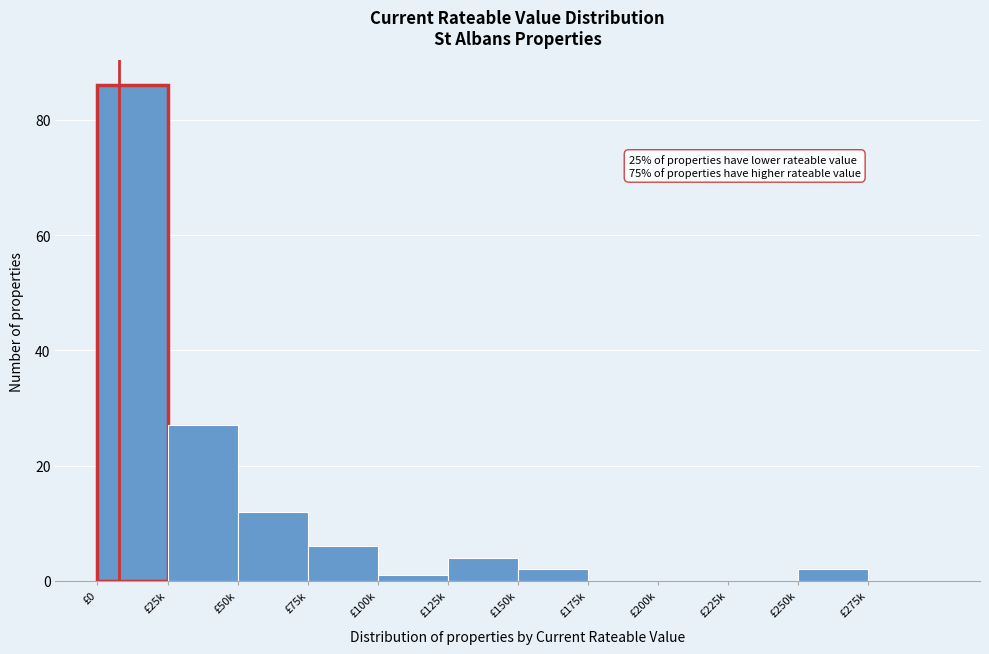

Reading right to left, extract all data points from this chart.

£275k=0	£250k=2	£225k=0	£200k=0	£175k=0	£150k=2	£125k=4	£100k=1	£75k=6	£50k=12	£25k=27	£0=86